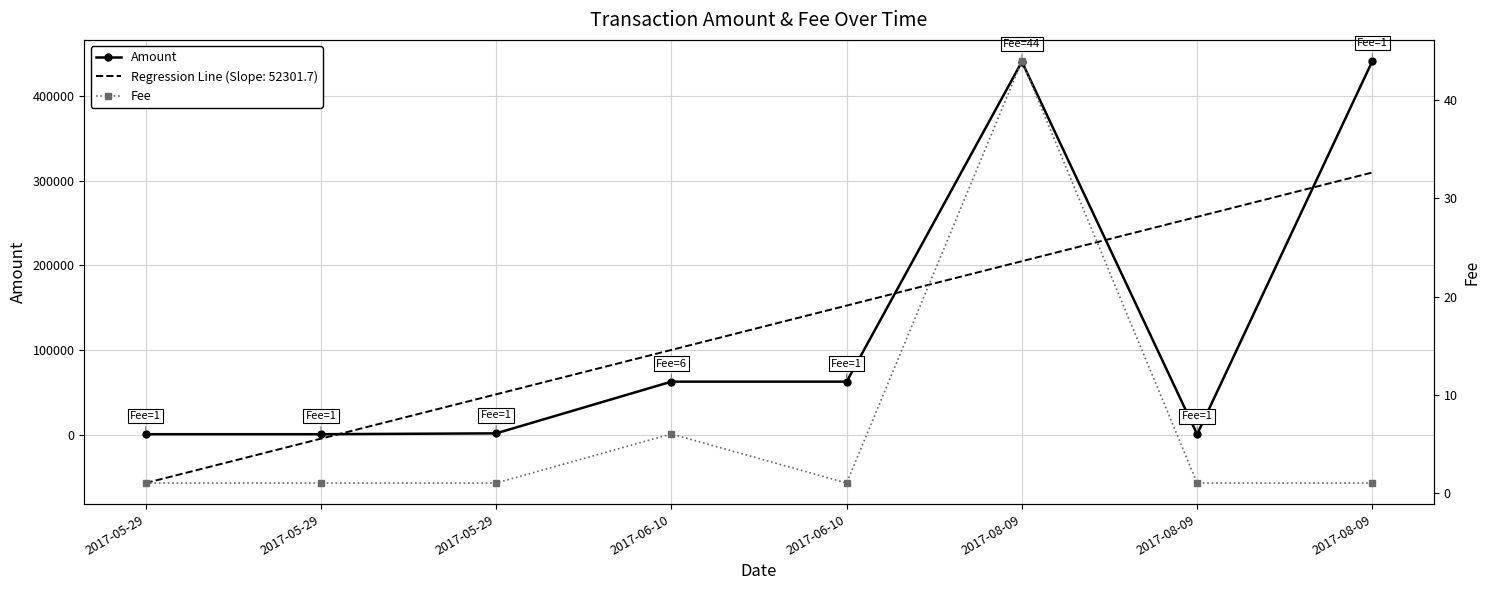

What is the total value across all series at 2017-06-10?

62954